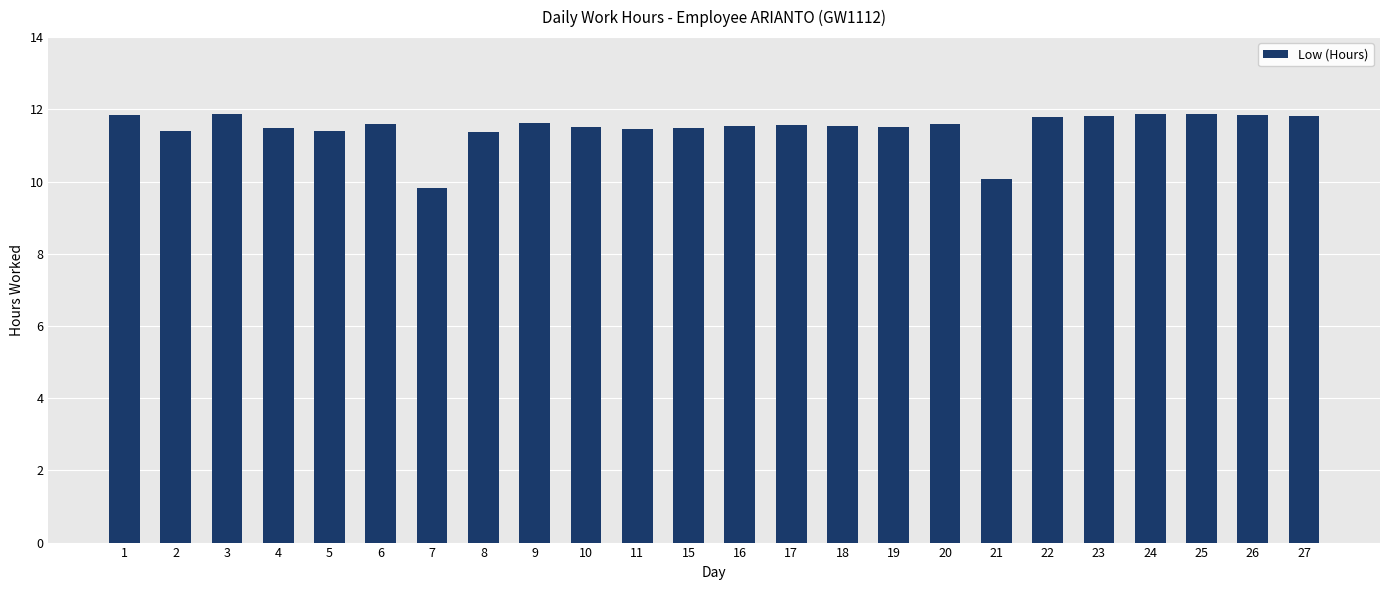

True or false: the data shows 11.6 at 20.

True